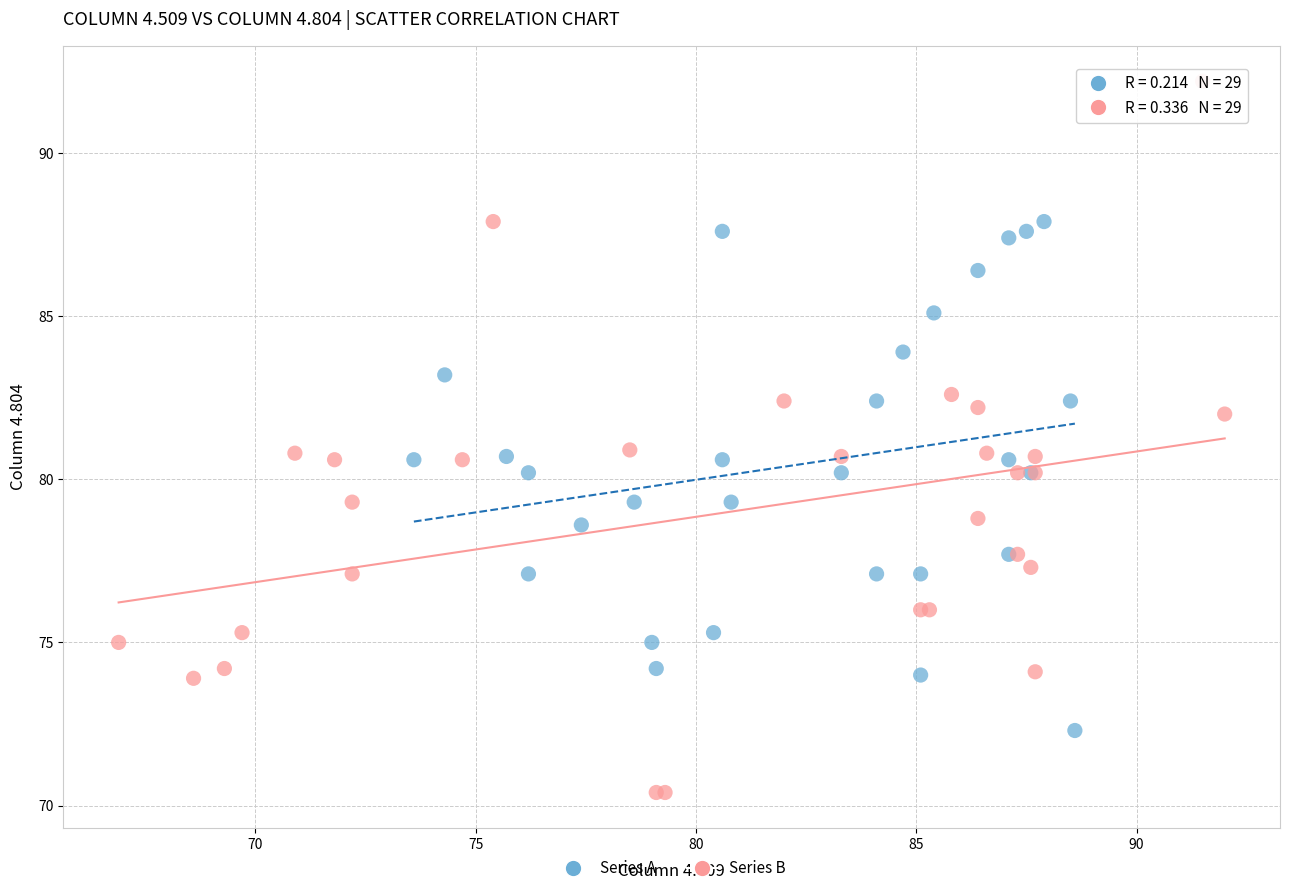

Which series reaches the maximum Y coordinate?

Series B